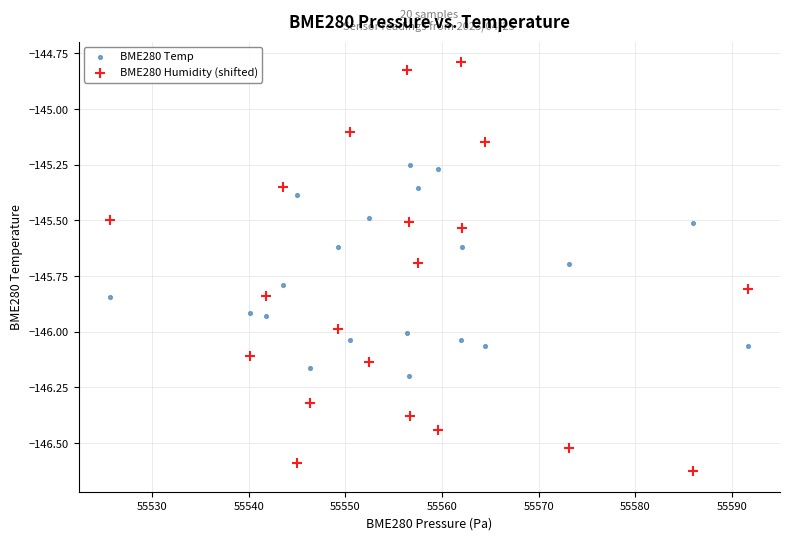

Which series has the largest Y range (max minus min)?

BME280 Humidity (shifted)